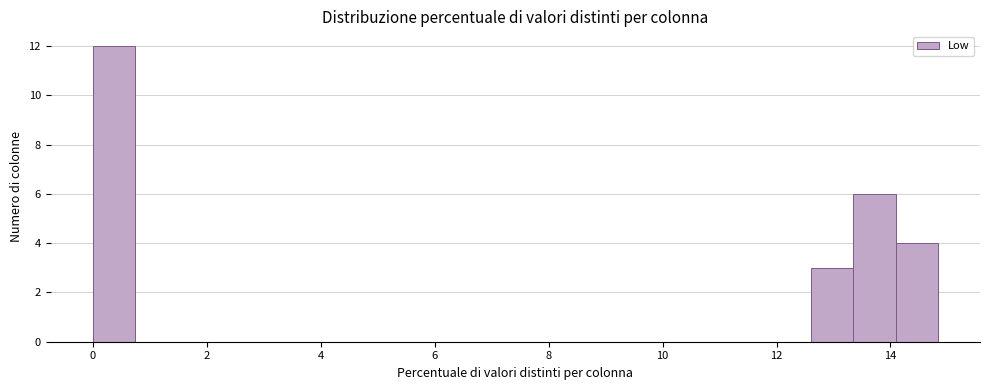

Read against the x-axis, roughly where is the centre of the tallest bar?

0.4